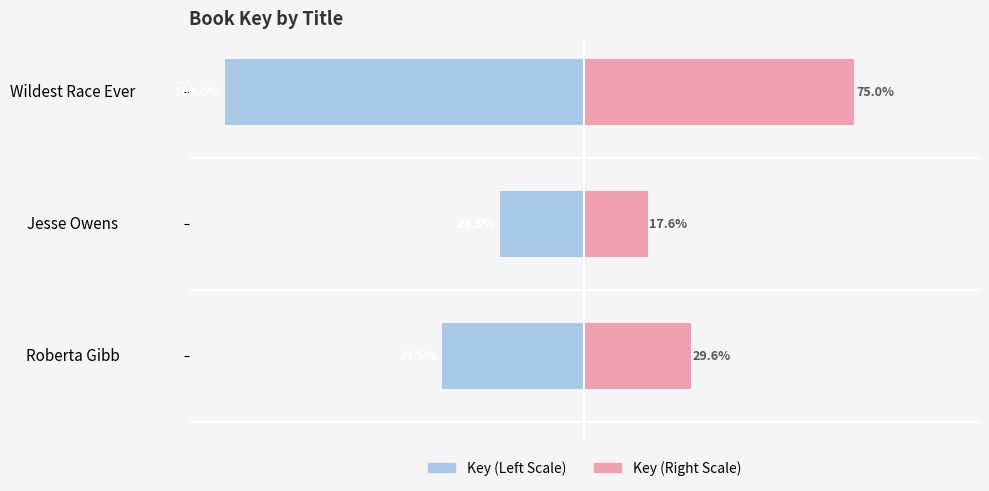

What is the sum of the Key (Left) values at Roberta Gibb and Wildest Race Ever?

-139.5